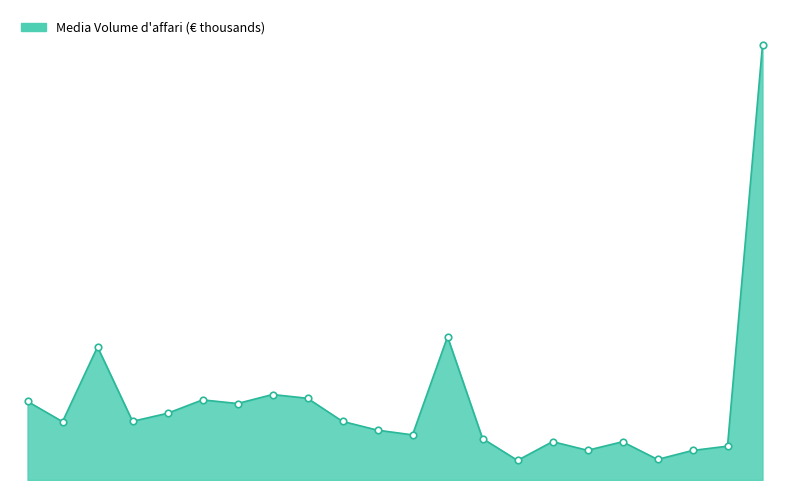

Is this an area chart (filled region under the line)?

Yes